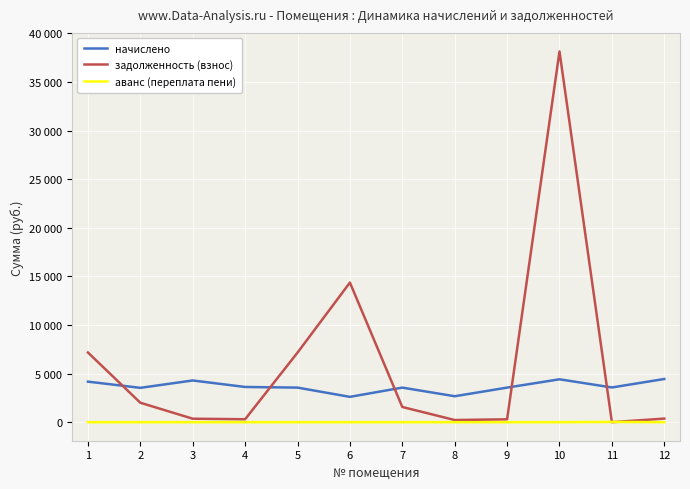

Is this an area chart (filled region under the line)?

No